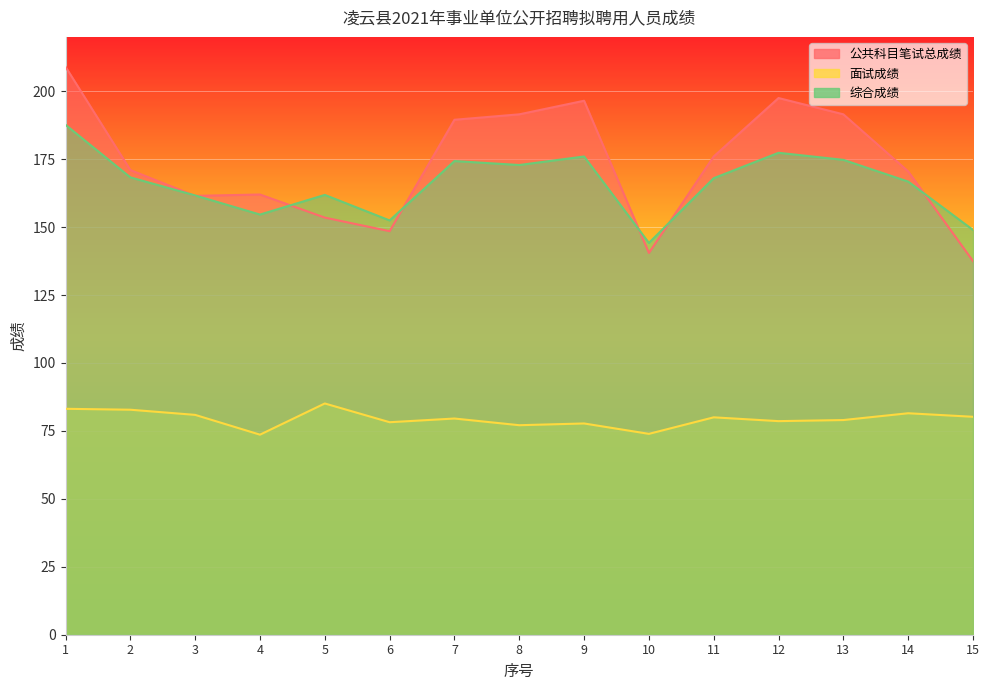

Rank the series by their maximum value, from highest to lowest.

公共科目笔试总成绩, 综合成绩, 面试成绩